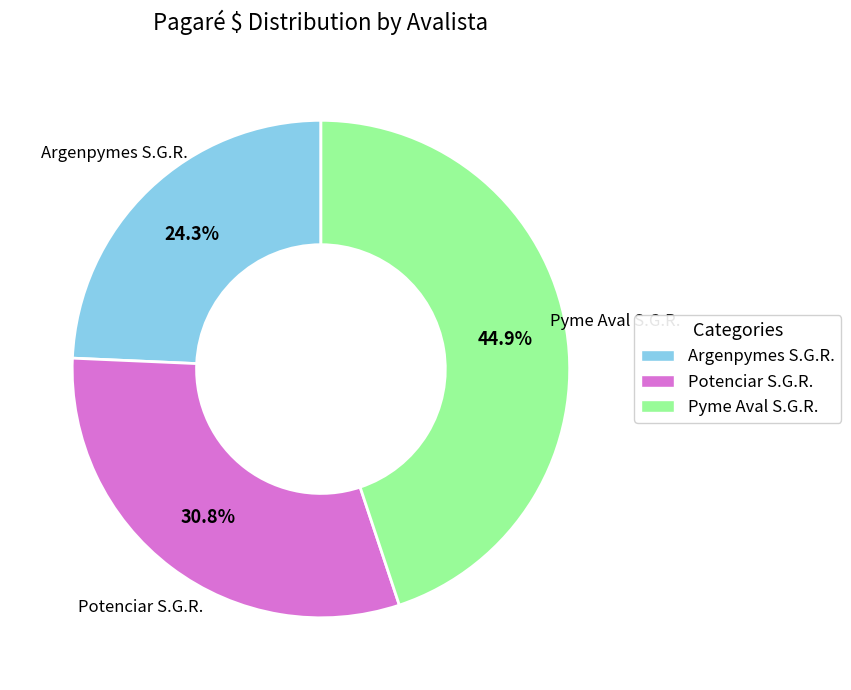

Rank the categories by value from highest to lowest.

Pyme Aval S.G.R., Potenciar S.G.R., Argenpymes S.G.R.